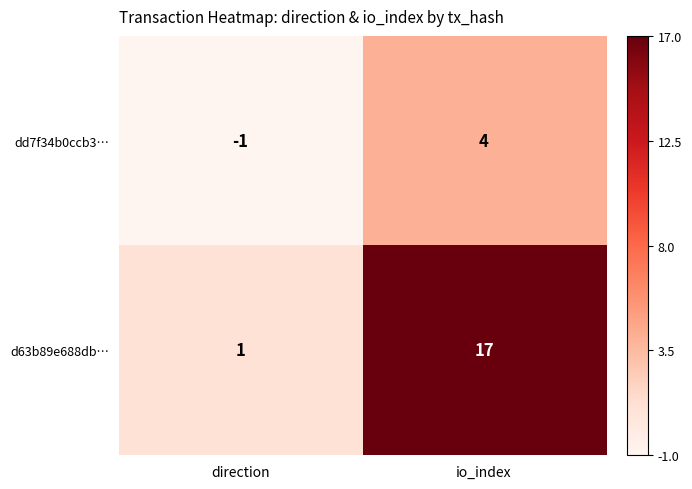

Reading right to left, list all the values displayed in this chart.

dd7f34b0ccb3…: io_index=4	direction=-1
d63b89e688db…: io_index=17	direction=1